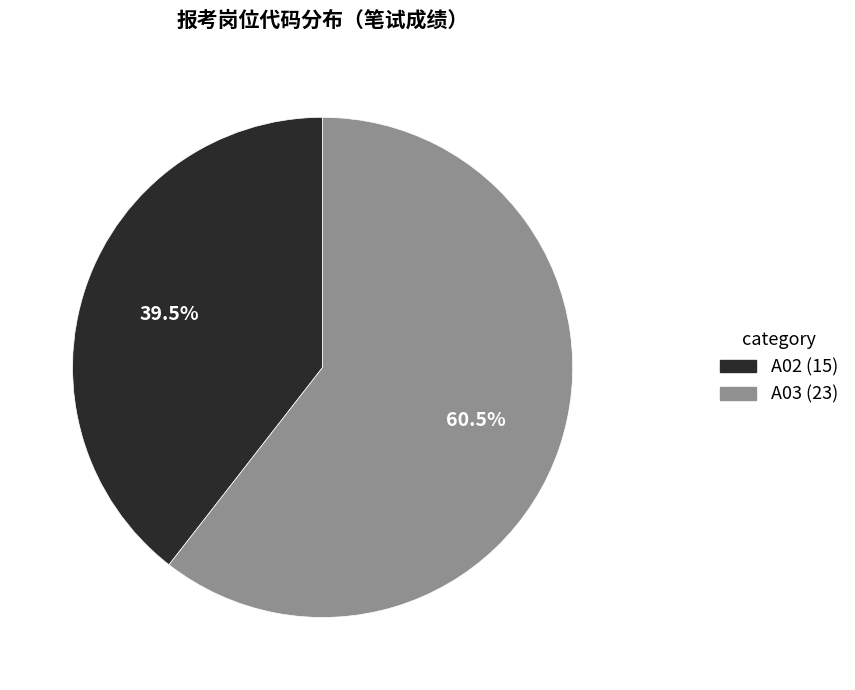

What is the majority slice?

A03